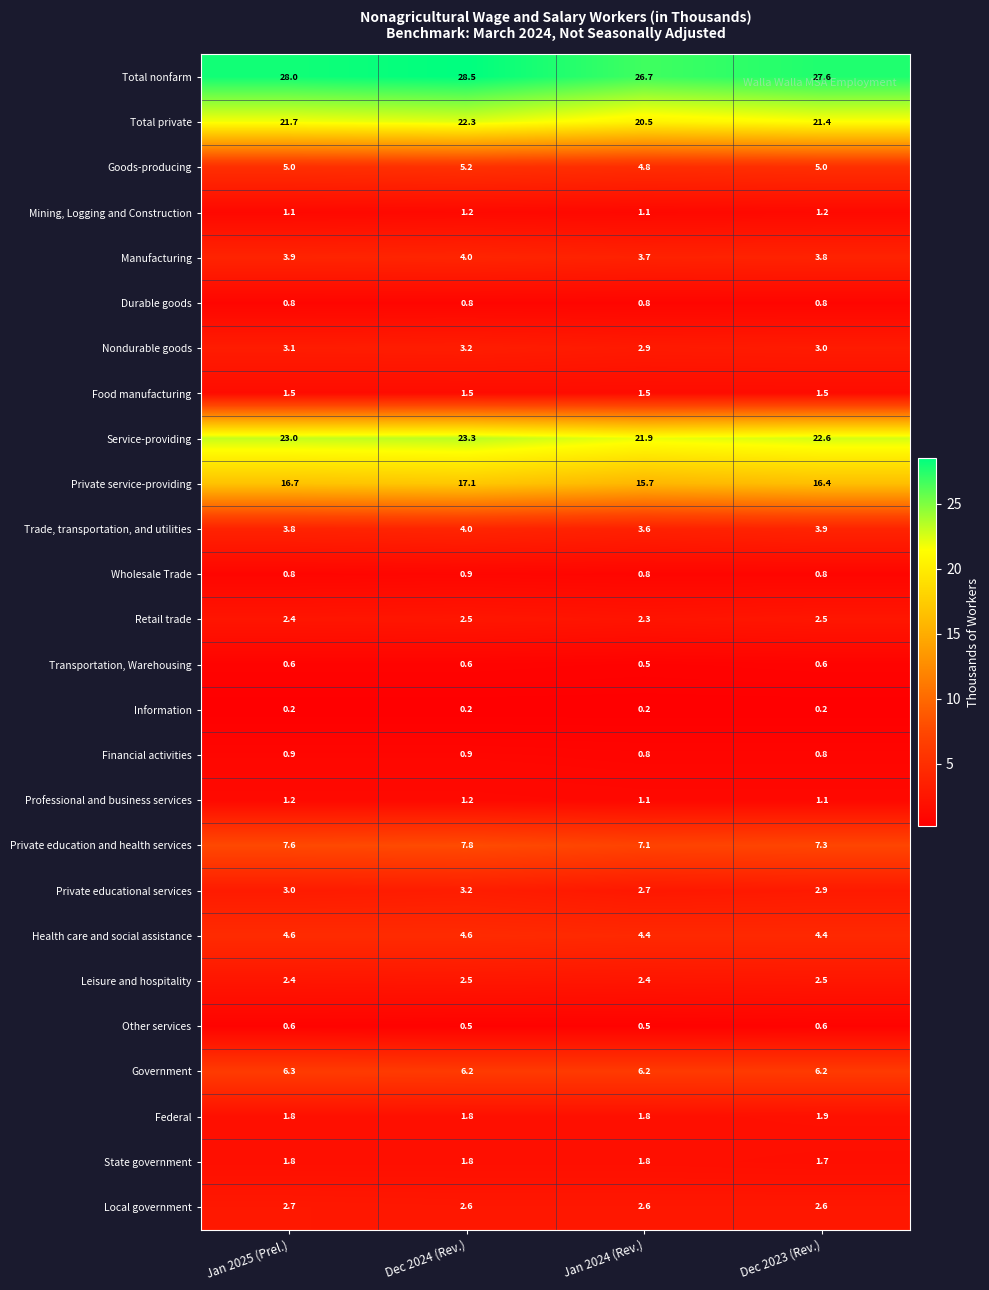

What is the sum of all Government values?

24.9